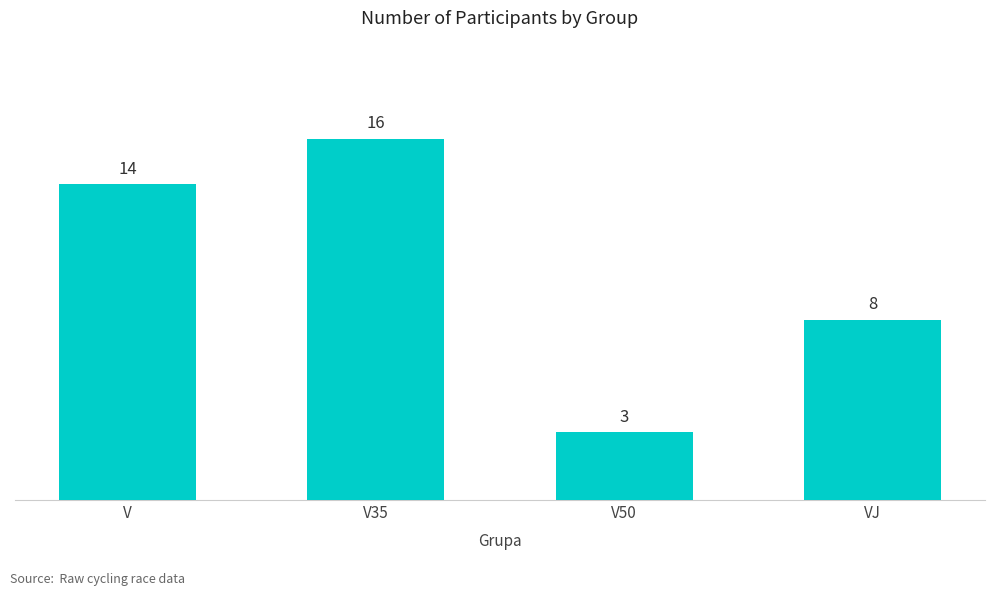

What is the label of the 3rd bar from the left?

V50